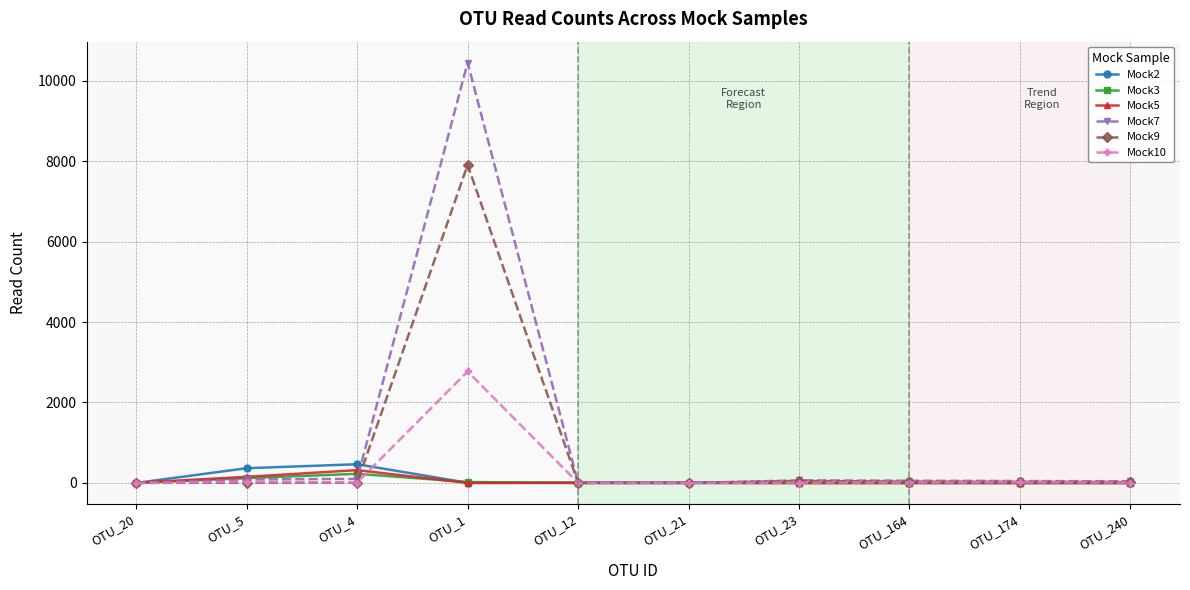

Is the value of Mock9 at OTU_5 greater than the value of Mock7 at OTU_1?

No